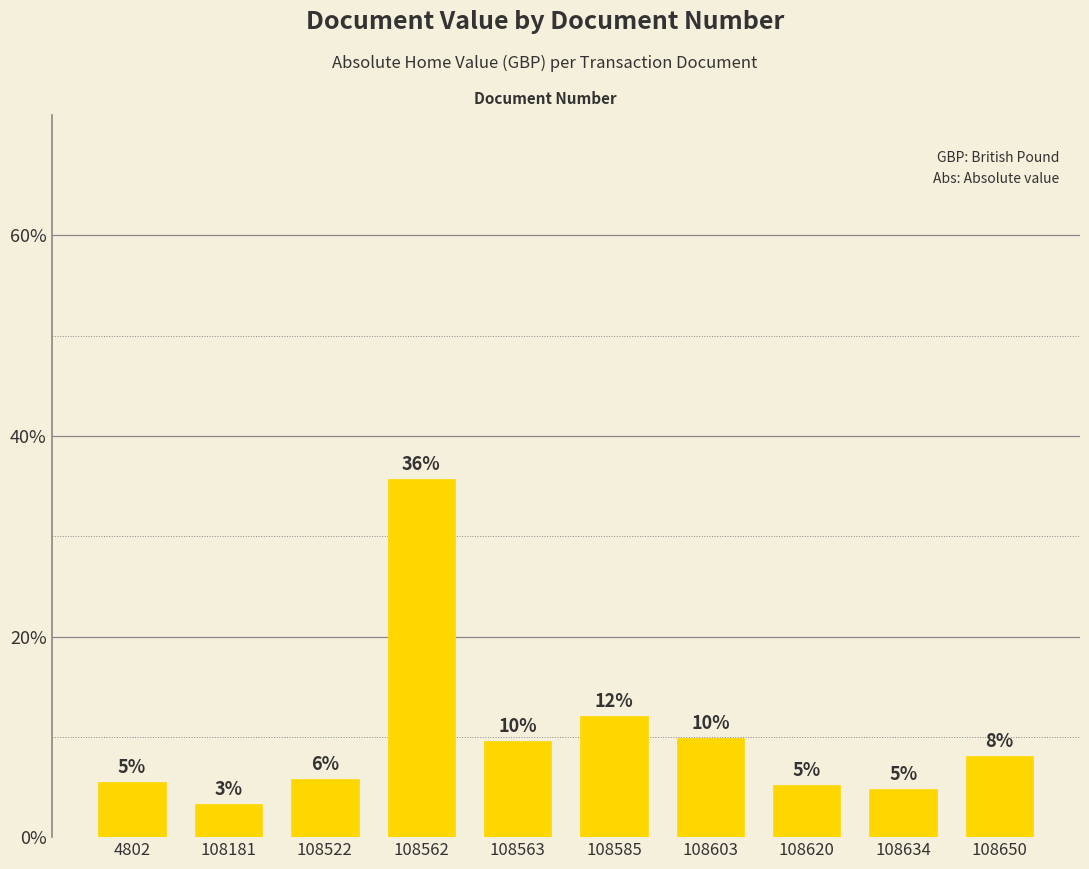

Reading left to right, transcribe all the data shown in this chart.

4802=5.4	108181=3.3	108522=5.8	108562=35.7	108563=9.6	108585=12.1	108603=9.9	108620=5.2	108634=4.8	108650=8.1